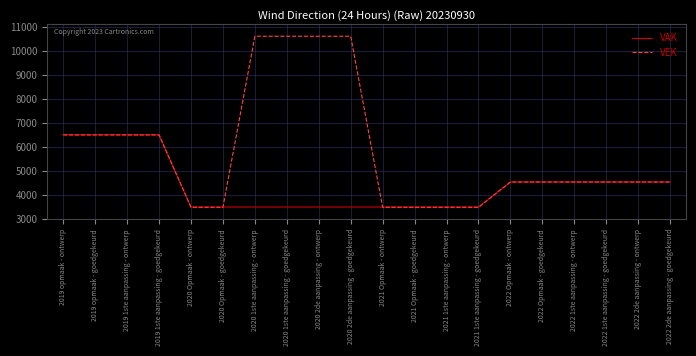

How many distinct data groups are displayed?

2